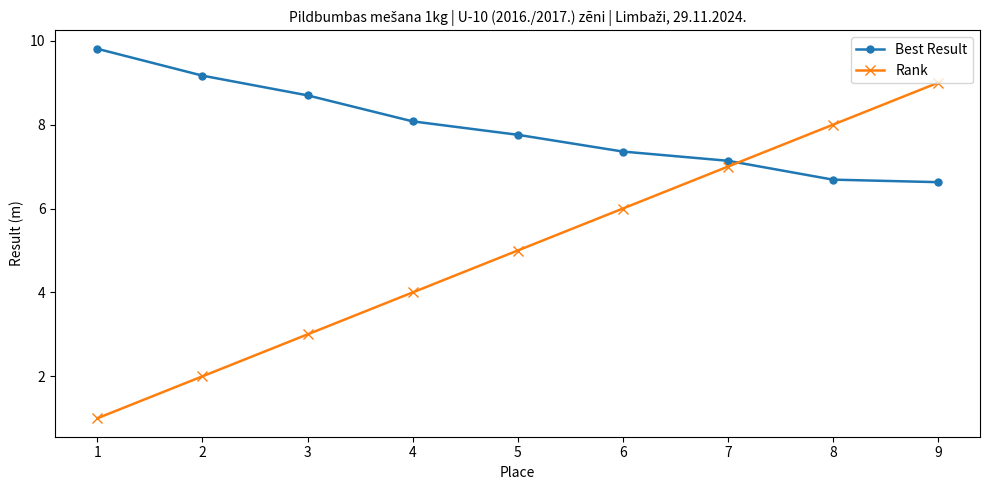

Is the value of Rank at 1 greater than the value of Best Result at 2?

No